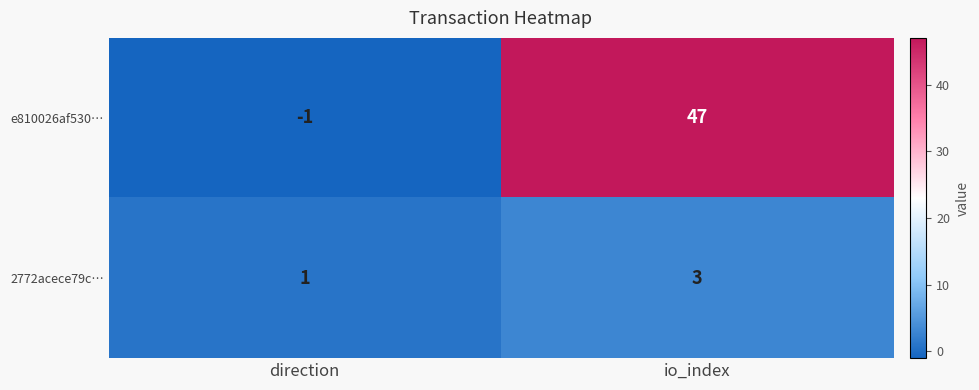

What is the spread (max minus min) of values at io_index?

44